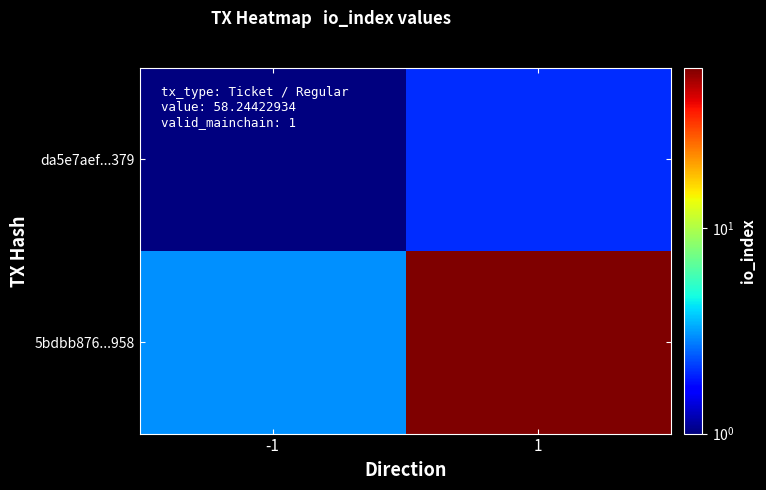

List the series in order of their peak value, lowest first.

da5e7aef...379, 5bdbb876...958